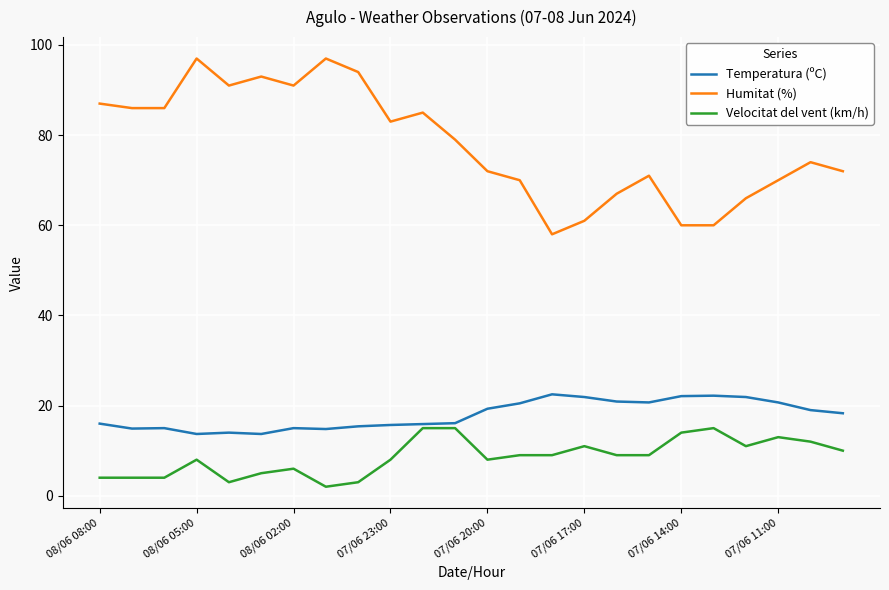

Which series has the largest total across all categories?

Humitat (%)